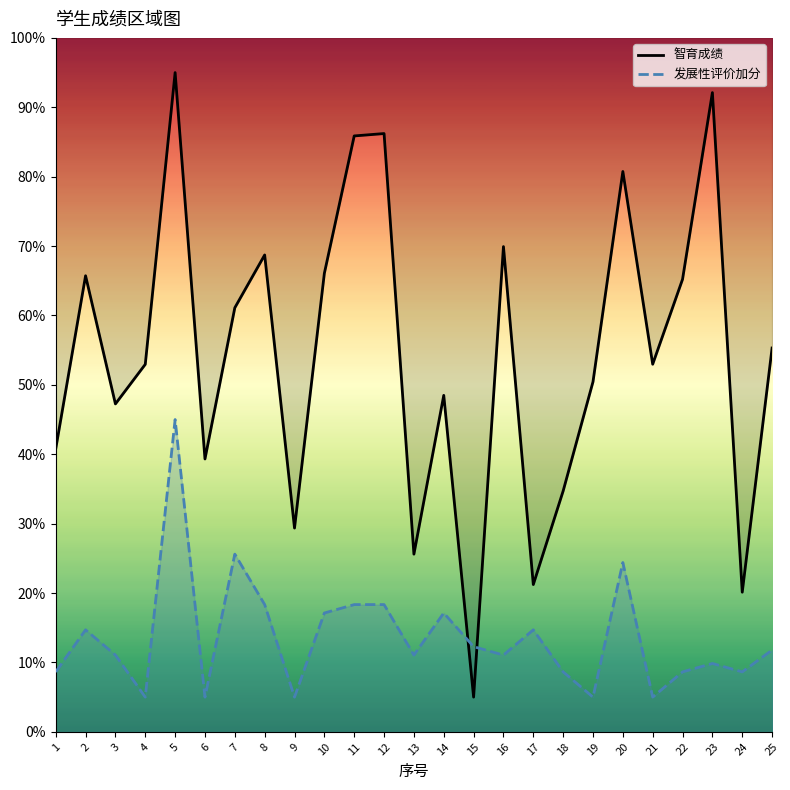

At how many categories does at least one series exceed 48?

16